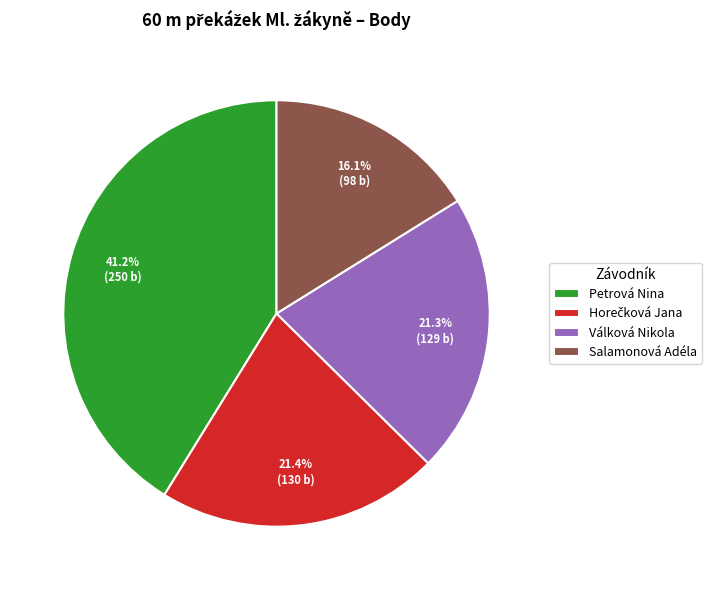

How many slices are in this pie chart?

4